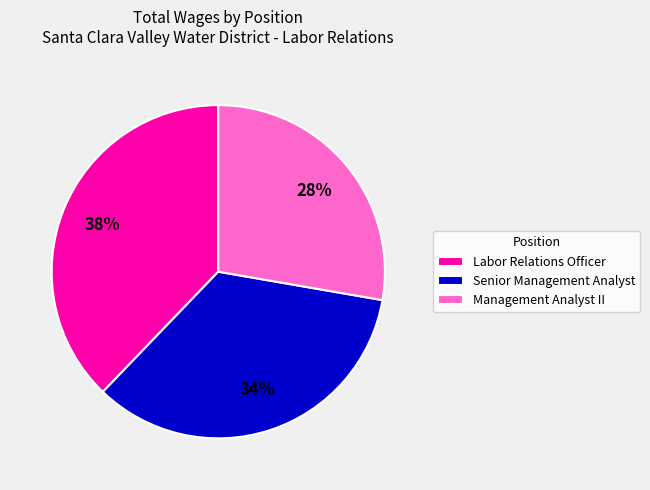

To the nearest percent, what percentage of the pie is Senior Management Analyst?

34%